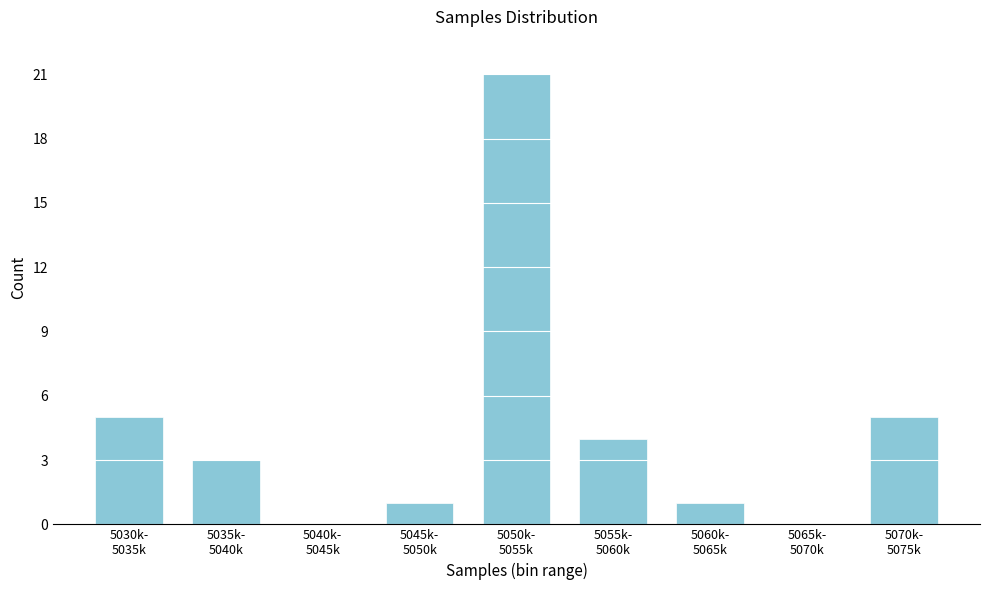

What is the sum of all values?

40